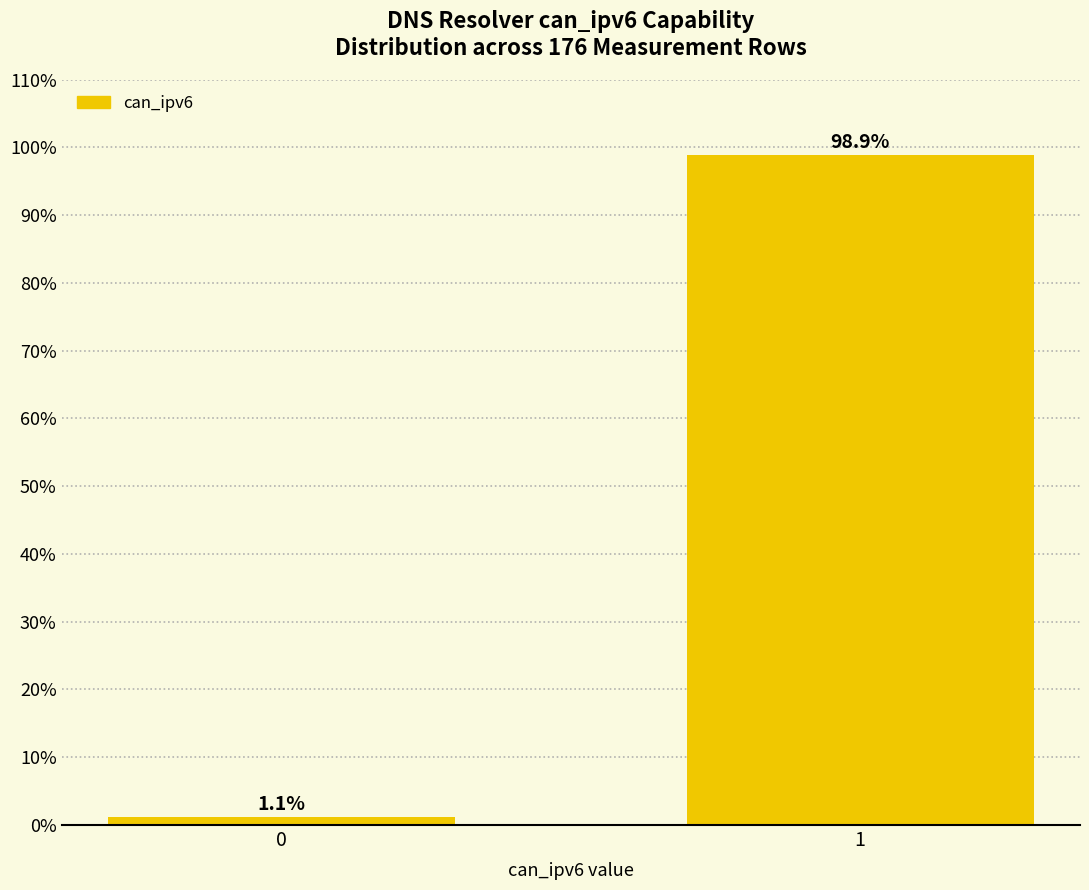

Reading left to right, transcribe all the data shown in this chart.

0=1.1	1=98.9